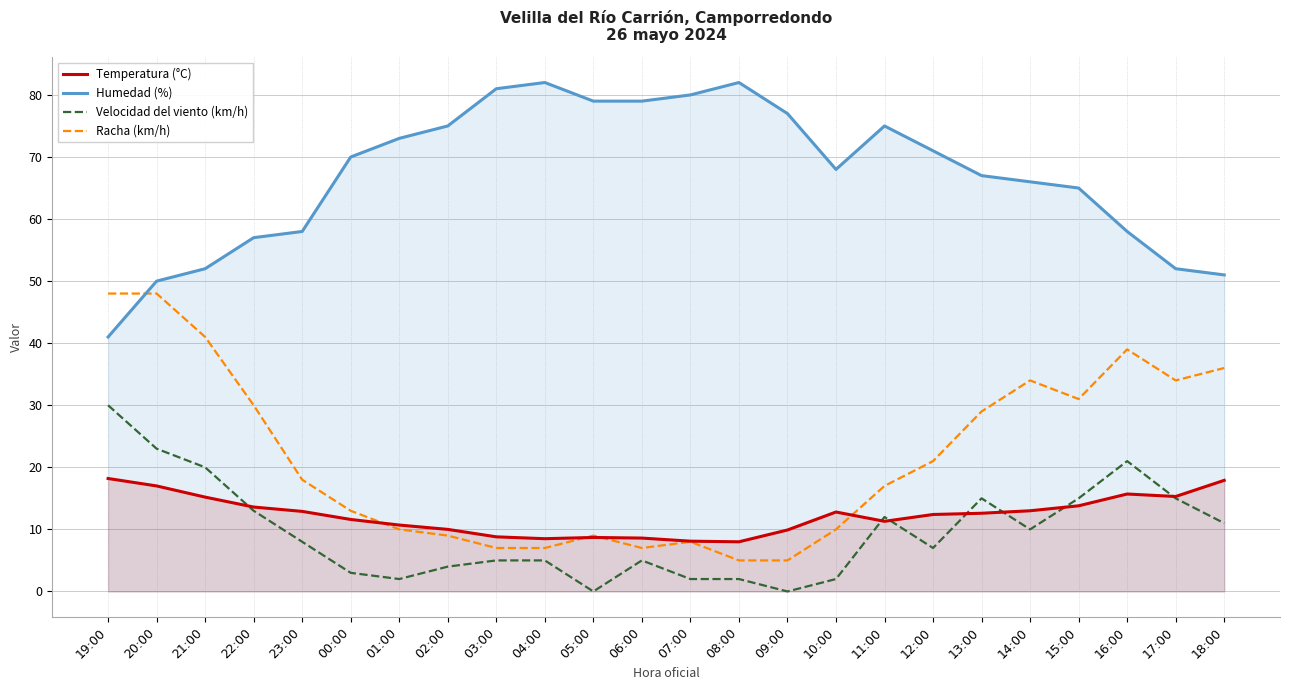

True or false: Temperatura (°C) has more than 2 interior local peaks.

True